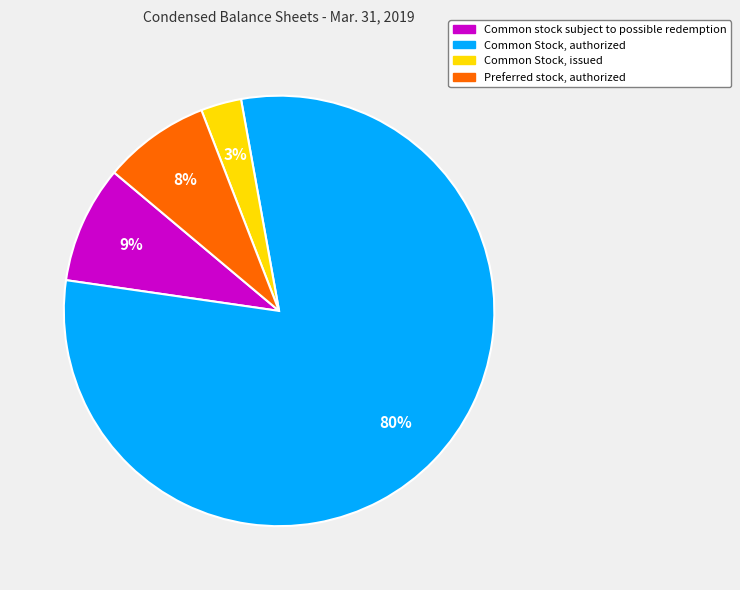

Is there any slice that represents more than half of the pie?

Yes